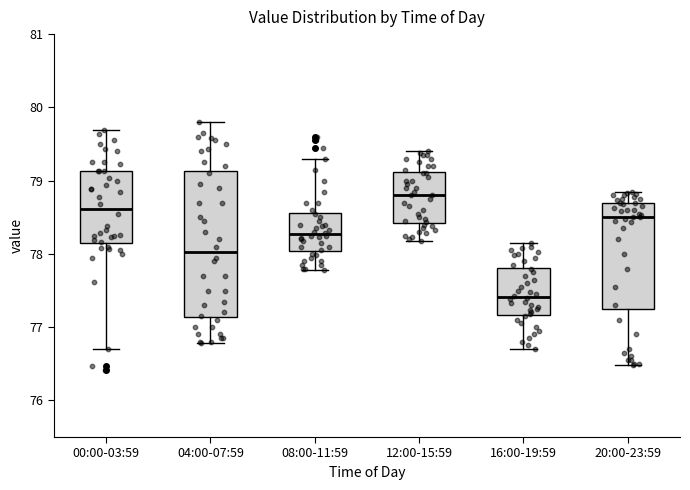

Reading left to right, transcribe this box plot: for each box, give where its median line is, the range the box spans, and where its two whiskers end, as read against the y-axis. The values are not printed on the chart, so give them approximately, as read against the axis.

00:00-03:59: median 78.6, box 78.1 to 79.1, whiskers 76.7 to 79.7
04:00-07:59: median 78.0, box 77.1 to 79.1, whiskers 76.8 to 79.8
08:00-11:59: median 78.3, box 78.0 to 78.6, whiskers 77.8 to 79.3
12:00-15:59: median 78.8, box 78.4 to 79.1, whiskers 78.2 to 79.4
16:00-19:59: median 77.4, box 77.2 to 77.8, whiskers 76.7 to 78.2
20:00-23:59: median 78.5, box 77.3 to 78.7, whiskers 76.5 to 78.9